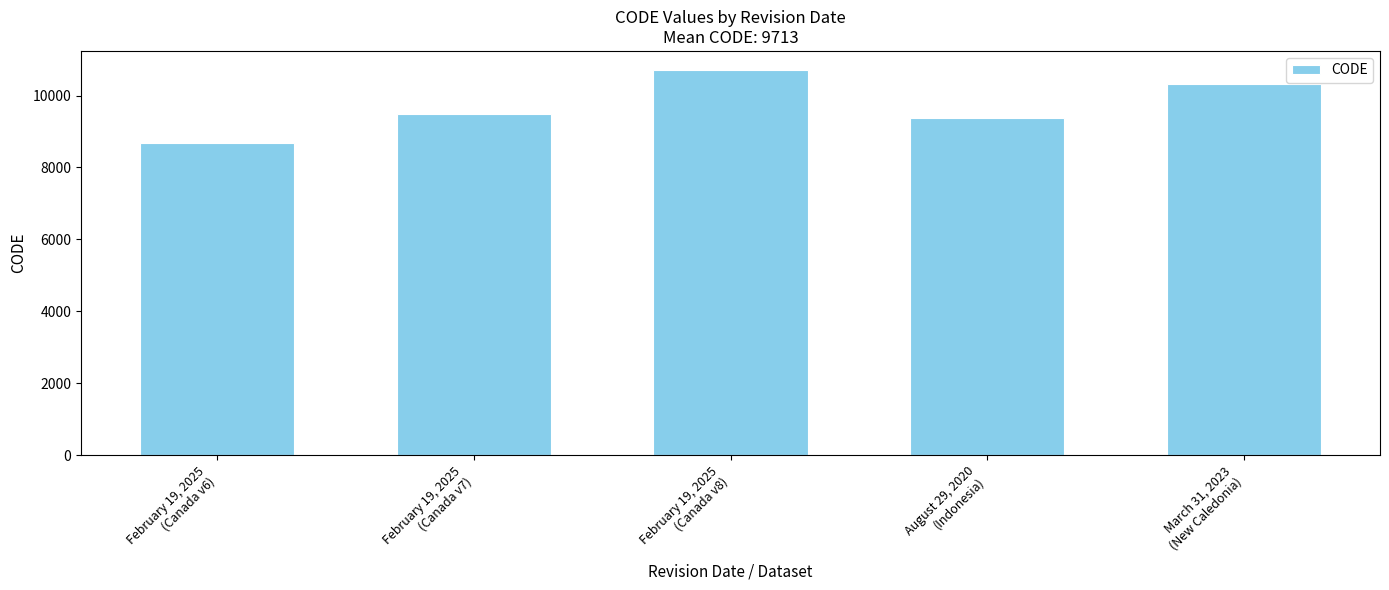

Rank the categories by value from lowest to highest.

February 19, 2025
(Canada v6), August 29, 2020
(Indonesia), February 19, 2025
(Canada v7), March 31, 2023
(New Caledonia), February 19, 2025
(Canada v8)